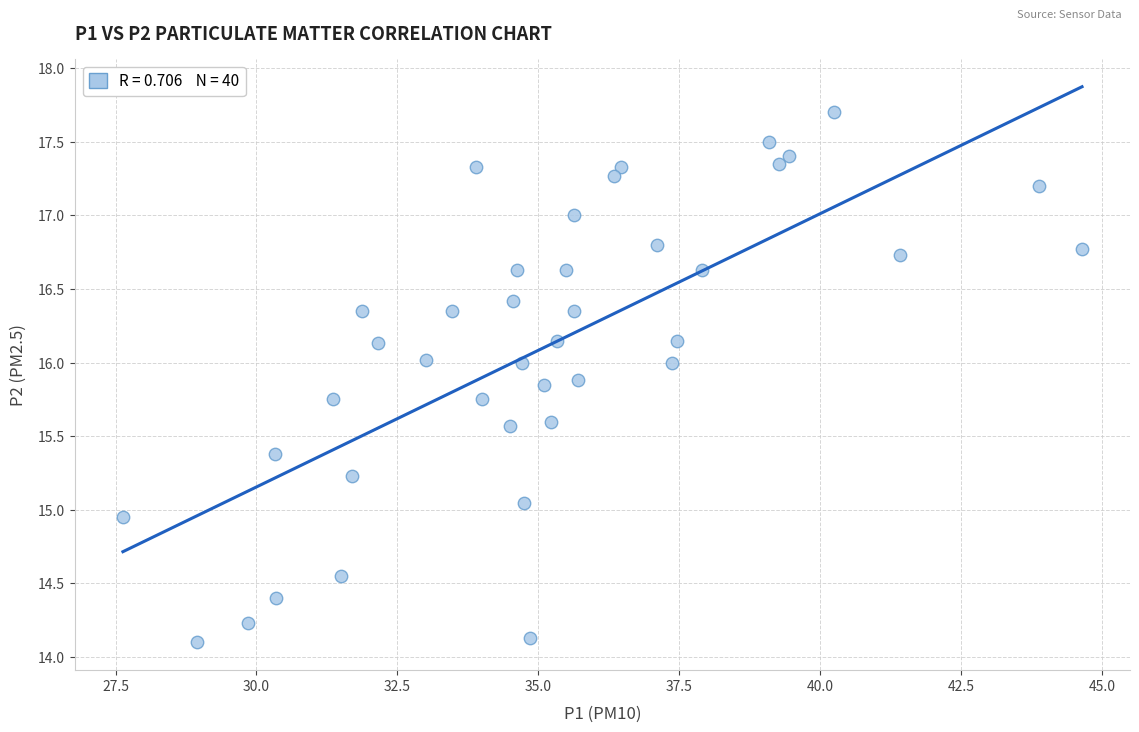

What is the range of Y values (max minus min)?

3.6